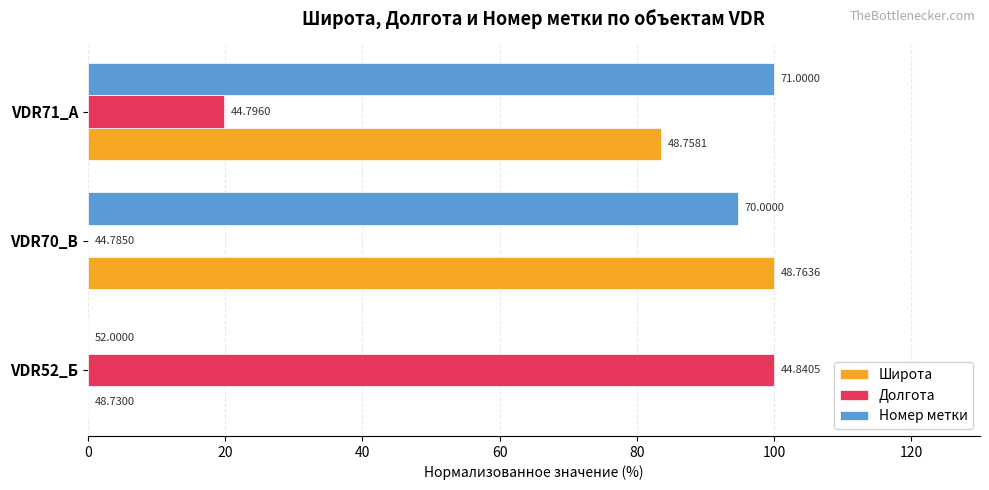

What are all the series names shown in the legend?

Широта, Долгота, Номер метки